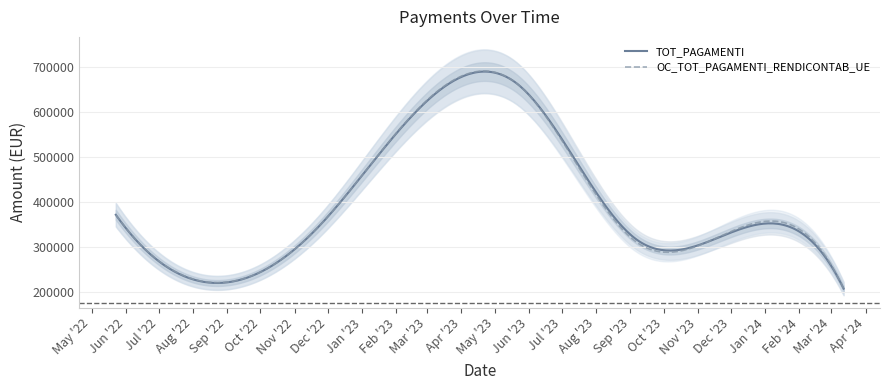

How many series are shown in this chart?

2